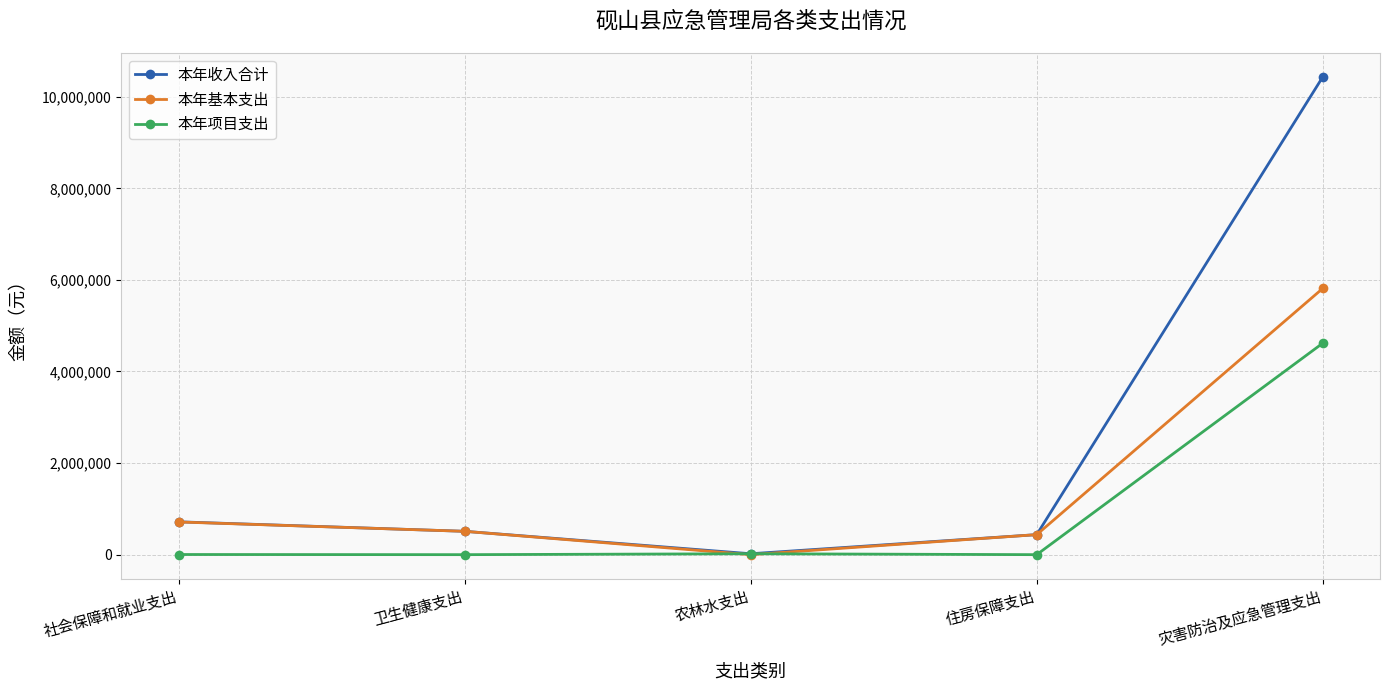

At which category is the sum across all series the highest?

灾害防治及应急管理支出